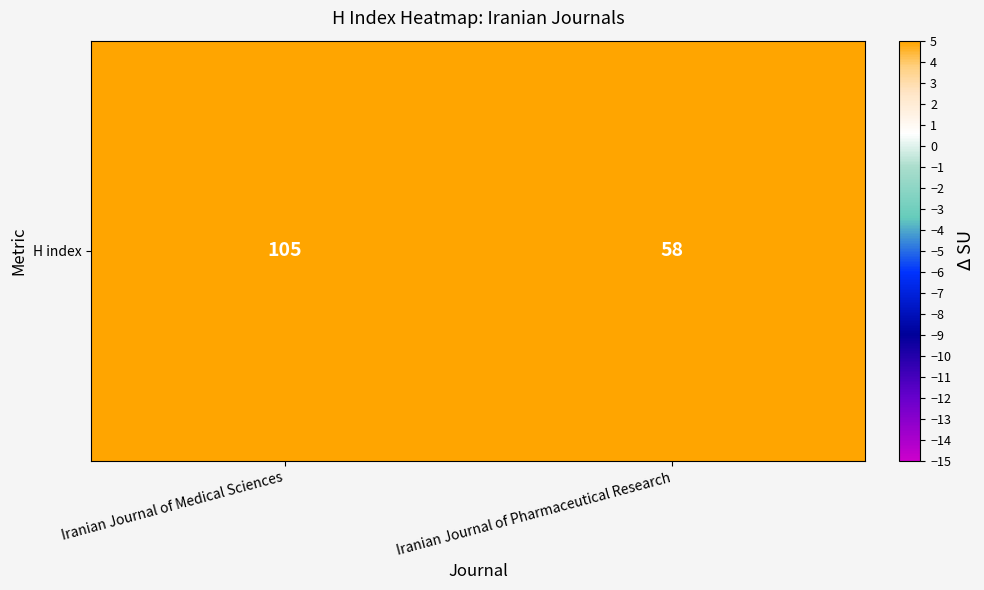

What is the average value?

82